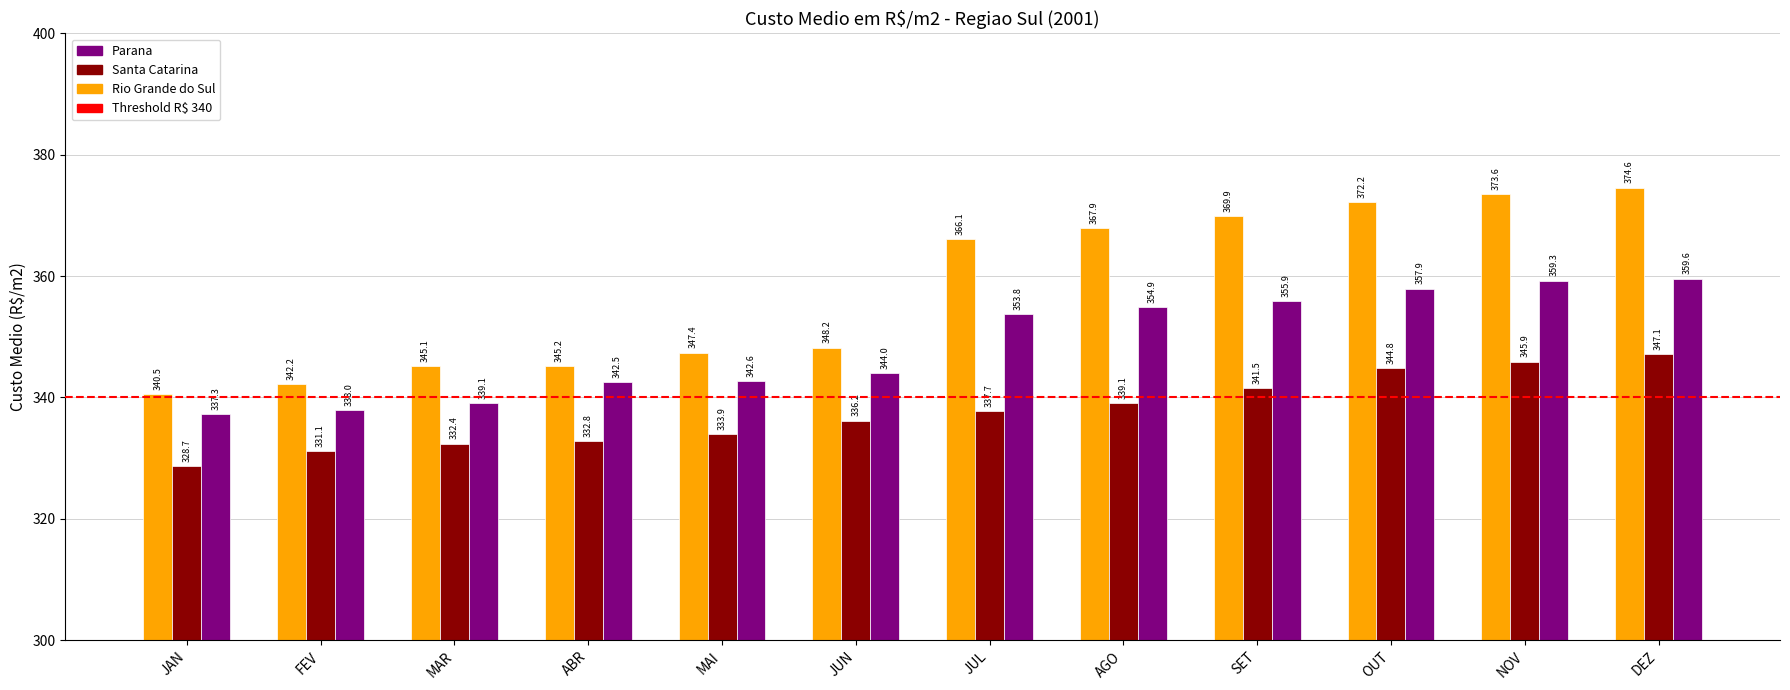

What is the spread (max minus min) of values at DEZ?

27.4